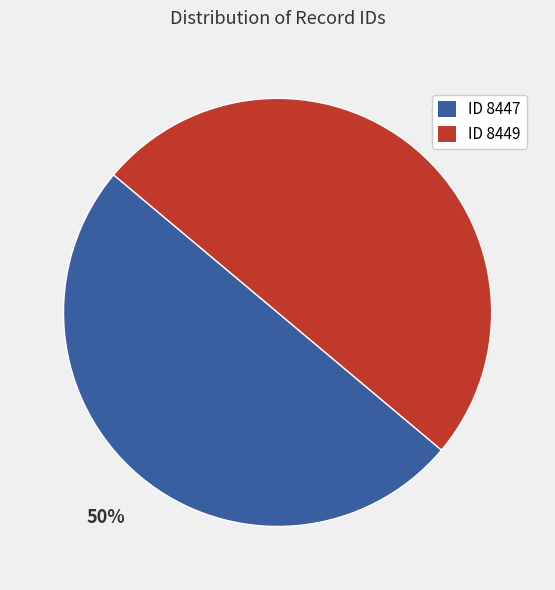

Is it true that ID 8447 is 50% of the pie?

True